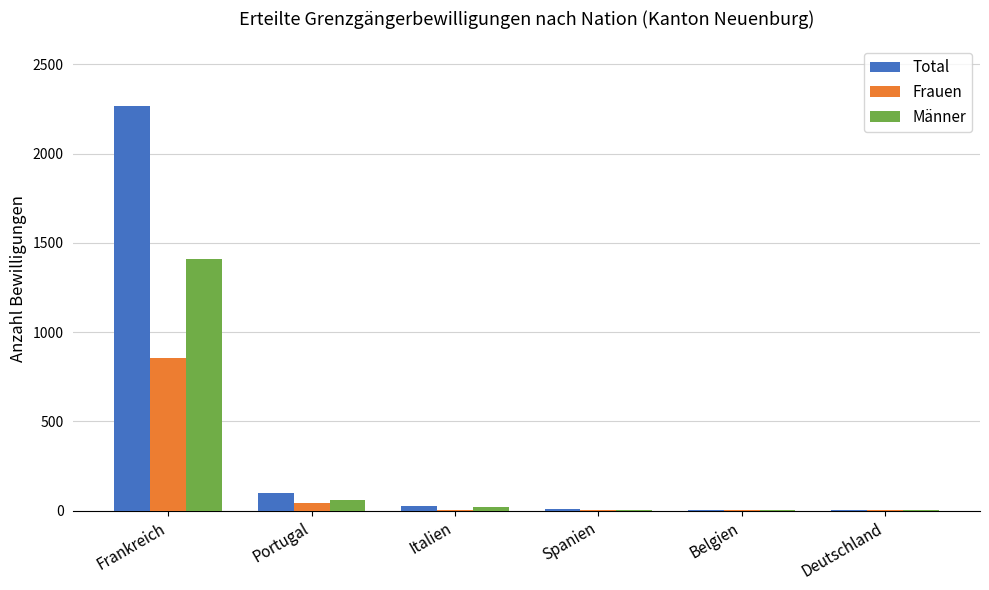

Which series has the largest total across all categories?

Total